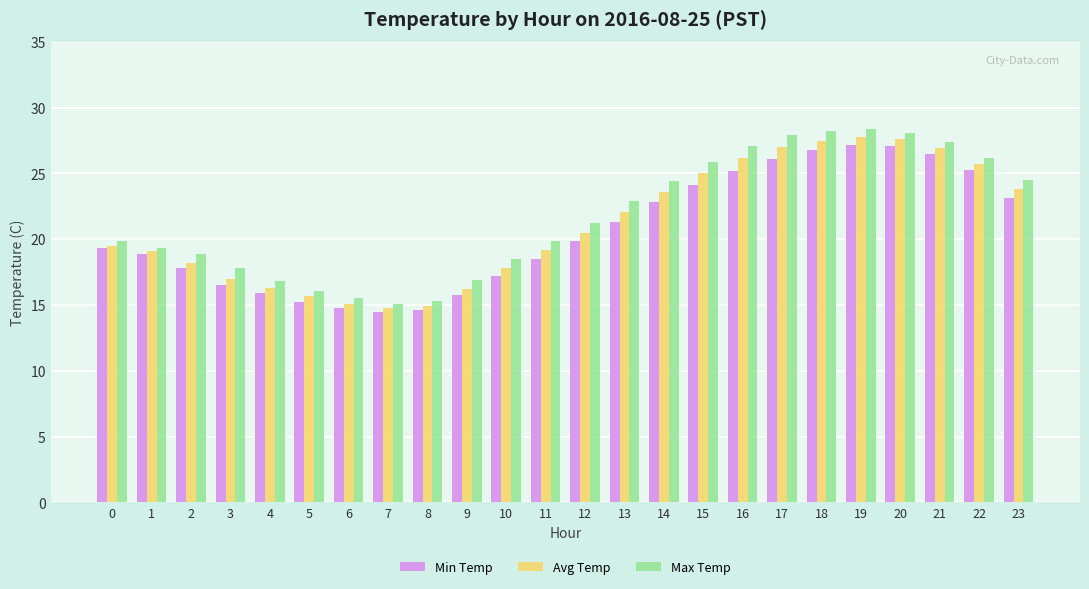

Which series has the largest range (max minus min)?

Max Temp